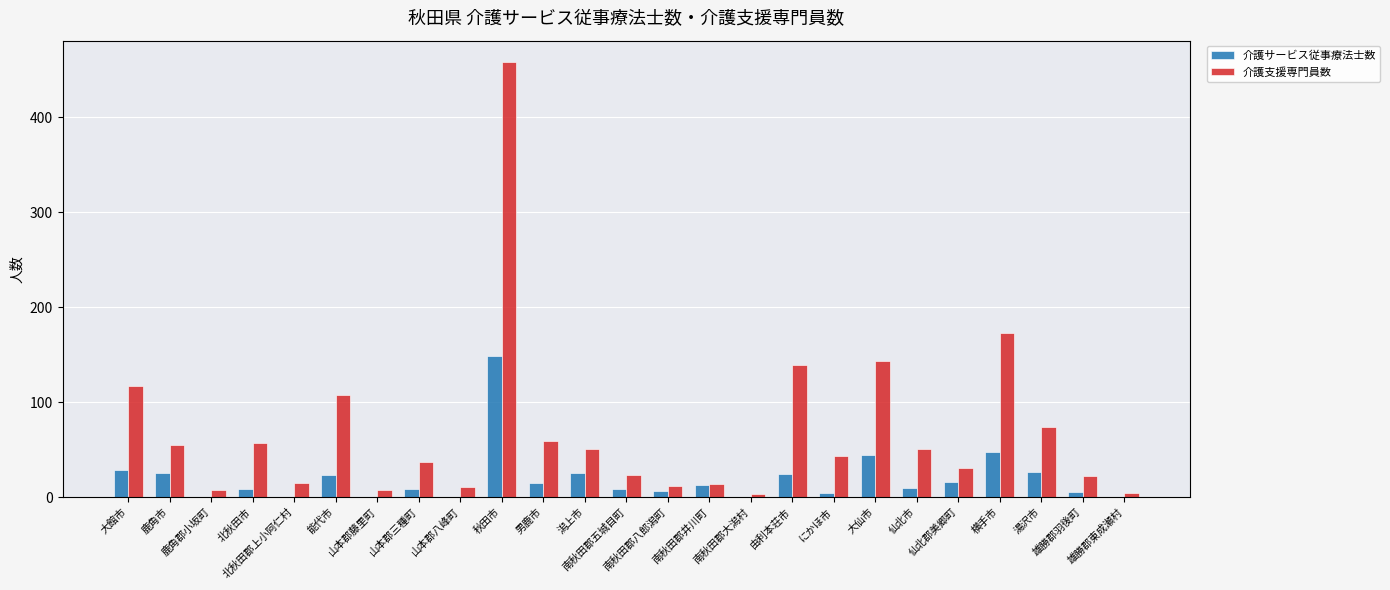

What is the sum of all 介護支援専門員数 values?

1716.5